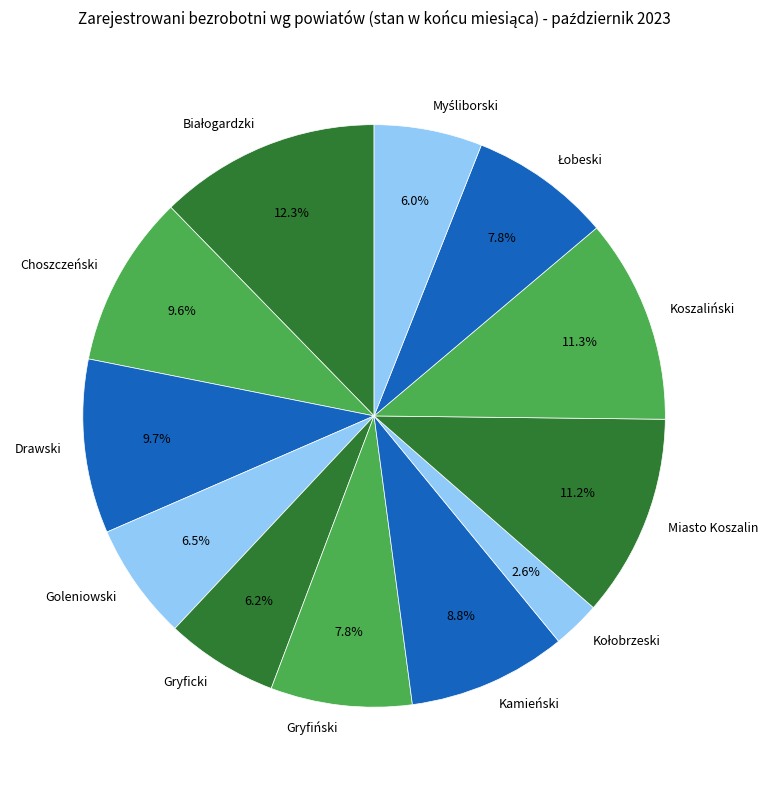

Do Kamieński and Goleniowski together represent more than half of the pie?

No